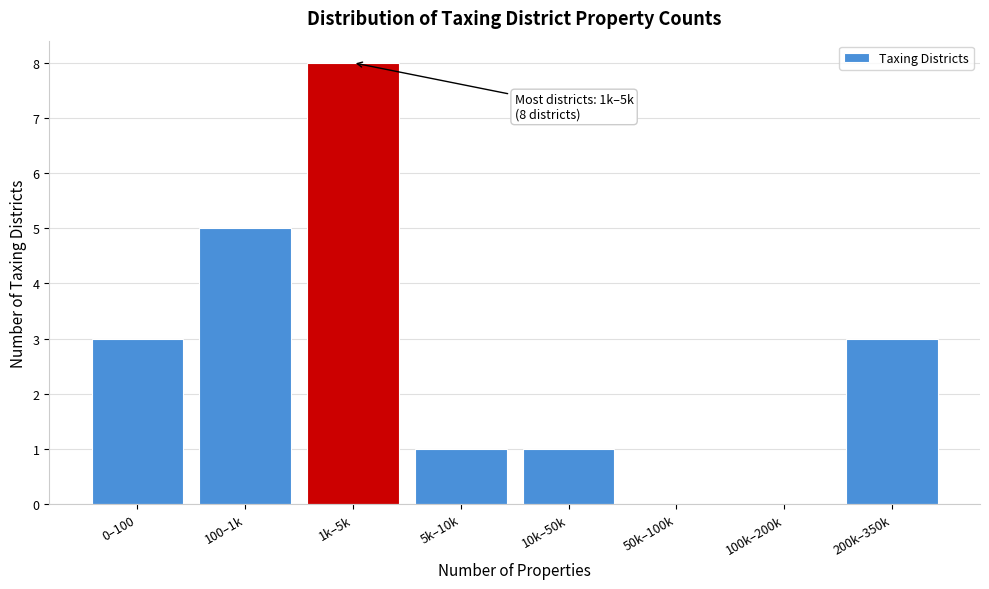

Reading left to right, what are all the values shown in this chart?

0–100=3	100–1k=5	1k–5k=8	5k–10k=1	10k–50k=1	50k–100k=0	100k–200k=0	200k–350k=3